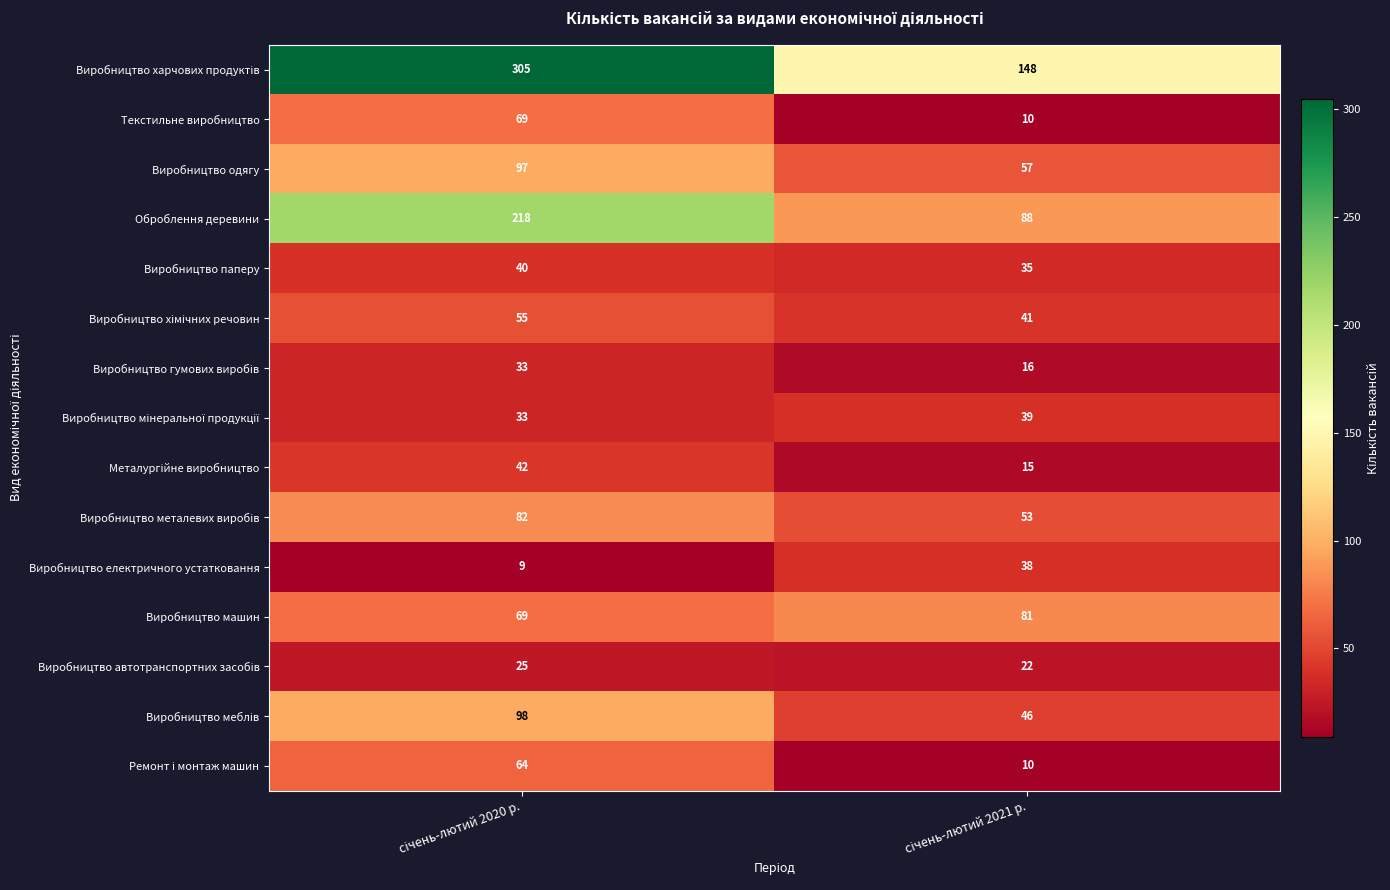

What is the smallest value displayed?

9